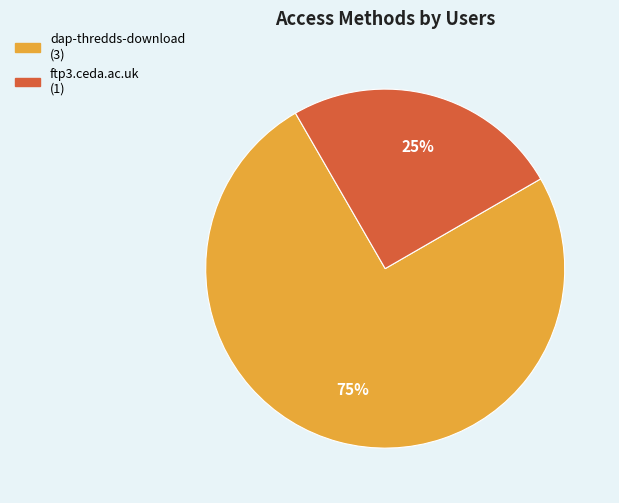

What percentage is the ftp3.ceda.ac.uk slice, to the nearest percent?

25%